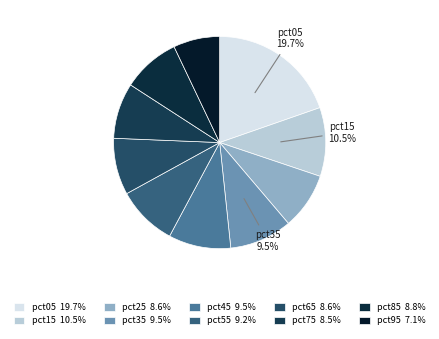

Does any single category account for the majority?

No